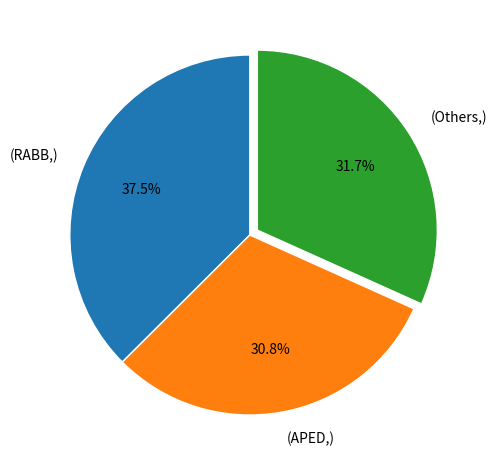

What percentage do (Others,) and (APED,) together represent?

62.5%